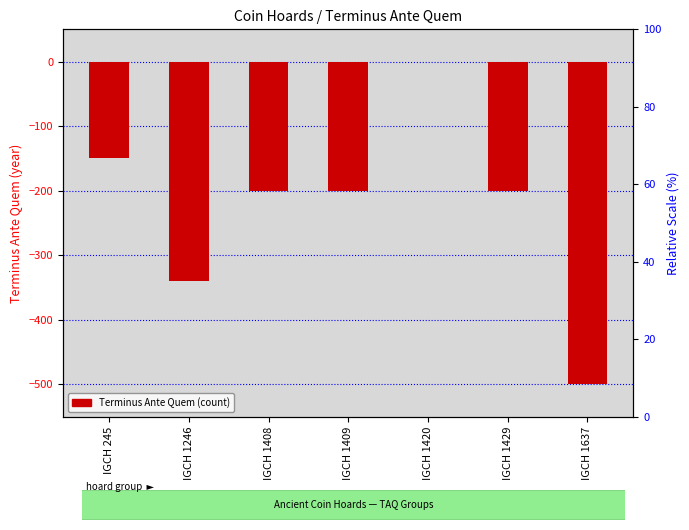

Reading left to right, transcribe all the data shown in this chart.

IGCH 245=-150	IGCH 1246=-340	IGCH 1408=-200	IGCH 1409=-200	IGCH 1420=-1	IGCH 1429=-200	IGCH 1637=-500